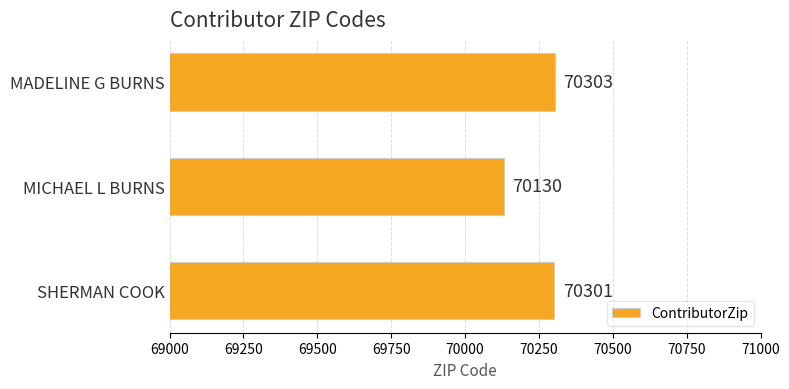

Is it true that the value at MICHAEL L BURNS is 113026?

False